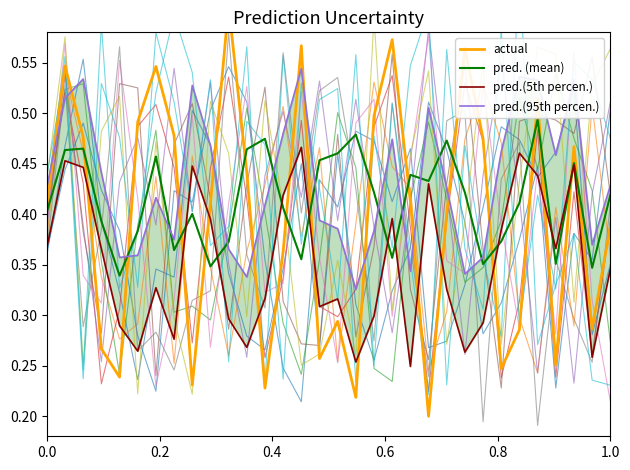

What is the difference between the second highest and second lowest values in the pred. (mean) series?

0.1